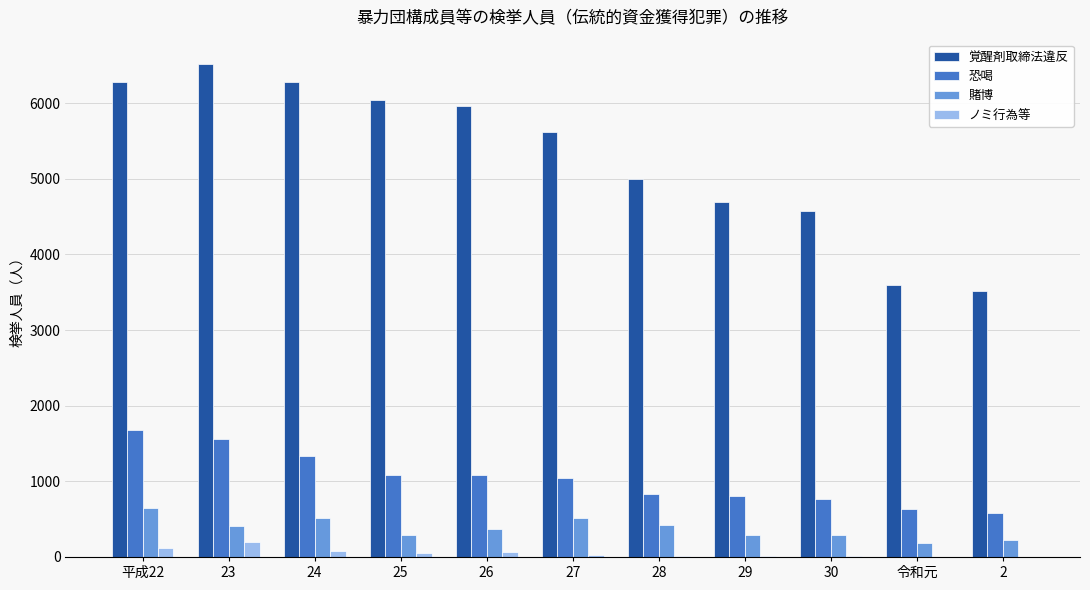

What is the maximum value shown in the chart?

6513